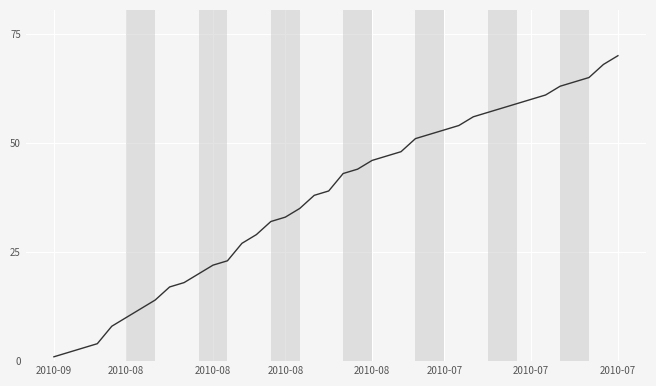

What is the average value?

38